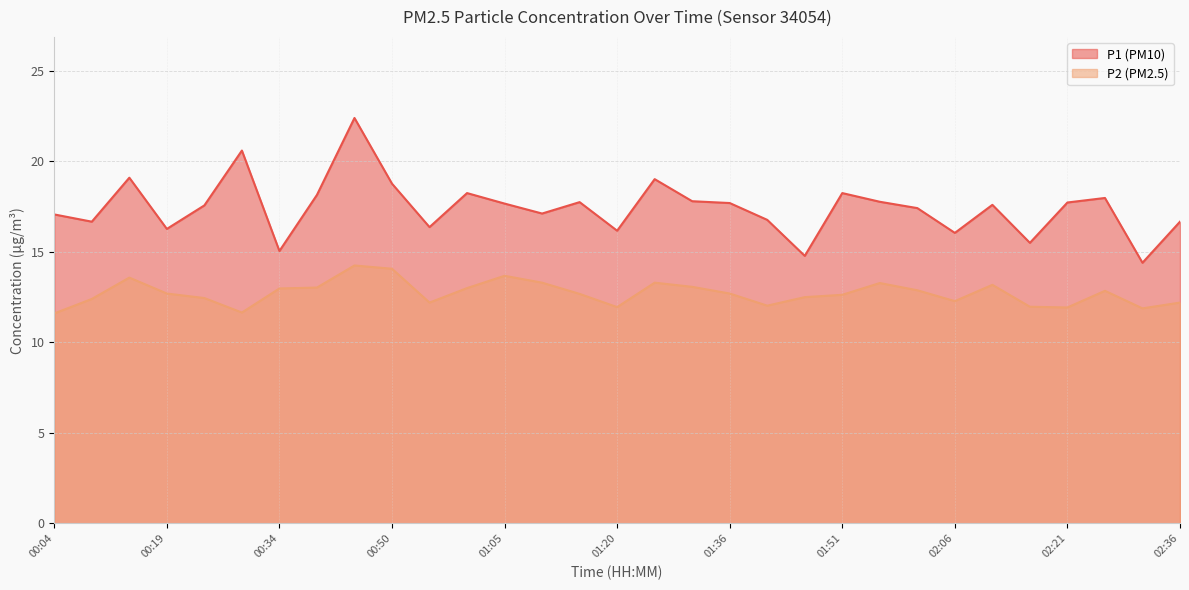

List the labels in order of P1 value, largest first.

00:45, 00:29, 00:14, 01:25, 00:50, 01:00, 01:51, 00:40, 02:26, 01:30, 01:56, 01:15, 02:21, 01:36, 01:05, 02:11, 00:24, 02:01, 01:10, 00:04, 01:41, 00:09, 02:36, 00:55, 00:19, 01:20, 02:06, 02:16, 00:34, 01:46, 02:31